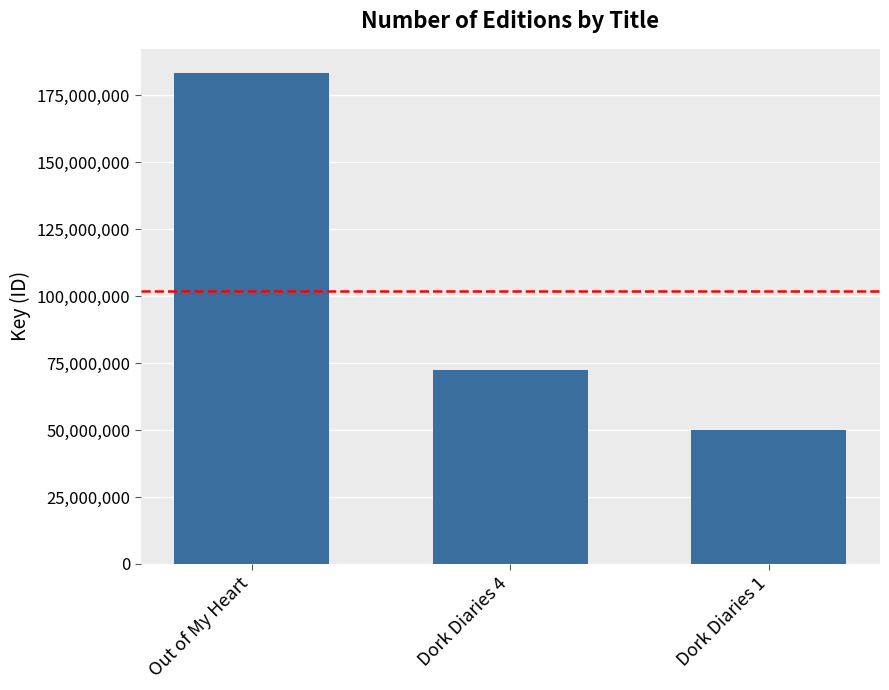

Reading left to right, list all the values displayed in this chart.

Out of My Heart=183212020	Dork Diaries 4=72343984	Dork Diaries 1=49850612